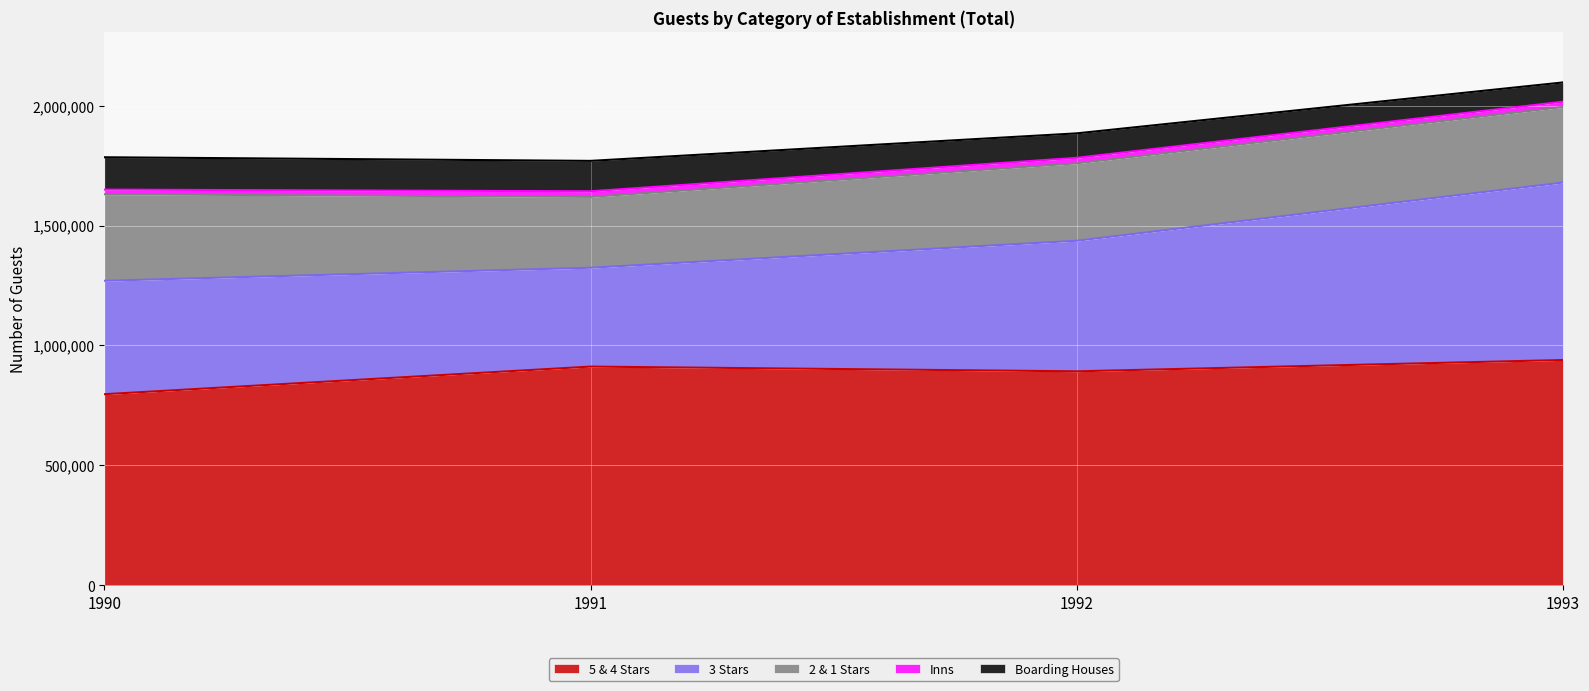

What is the value of the Boarding Houses point at the 3rd from the left?

101959